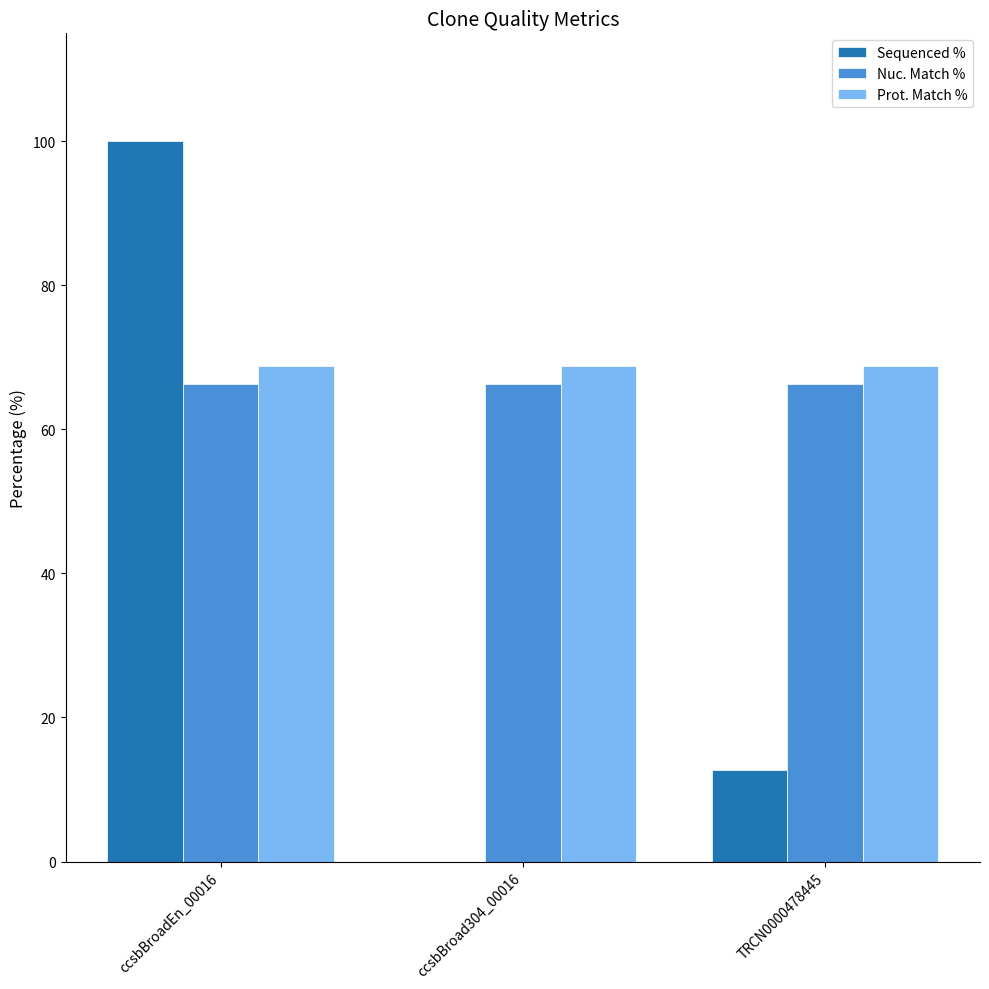

What is the maximum value shown in the chart?

100.0